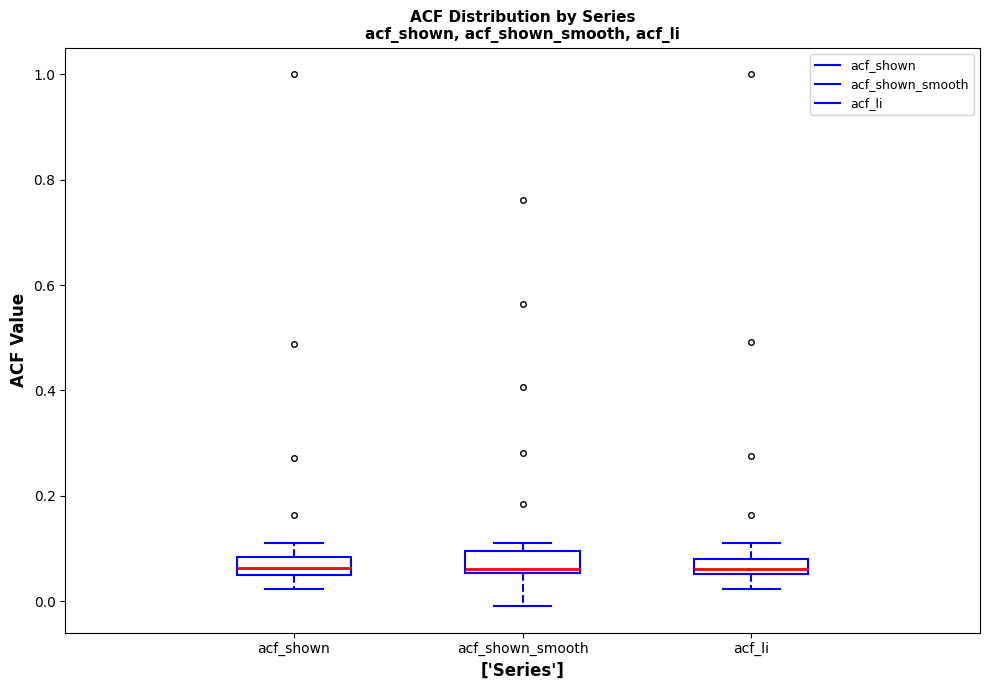

Reading left to right, transcribe this box plot: for each box, give where its median line is, the range the box spans, and where its two whiskers end, as read against the y-axis. The values are not printed on the chart, so give them approximately, as read against the axis.

acf_shown: median 0.06, box 0.04 to 0.08, whiskers 0.02 to 0.12
acf_shown_smooth: median 0.06 (just above the box's lower edge), box 0.06 to 0.10, whiskers 0.00 to 0.12
acf_li: median 0.06 (inside the box), box 0.06 to 0.08, whiskers 0.02 to 0.12